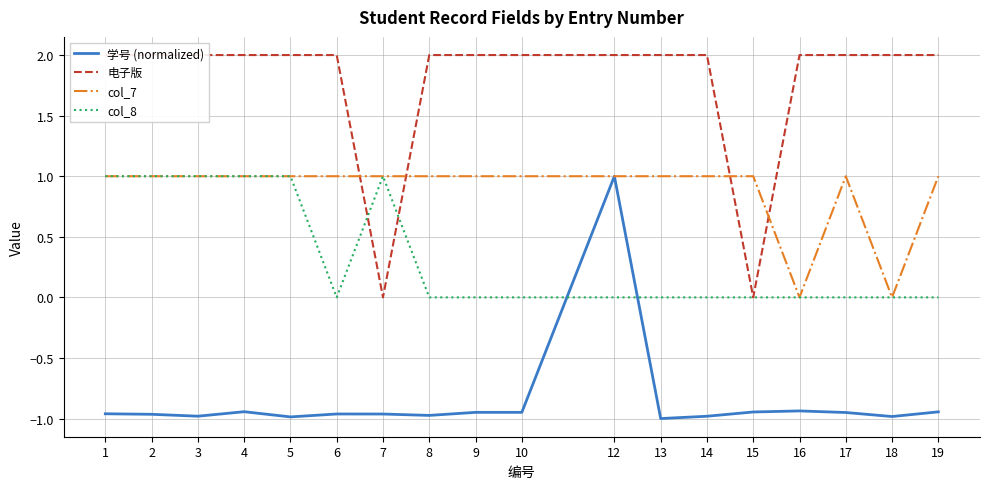

True or false: col_7 has more than 2 points higher than both neighbors.

False